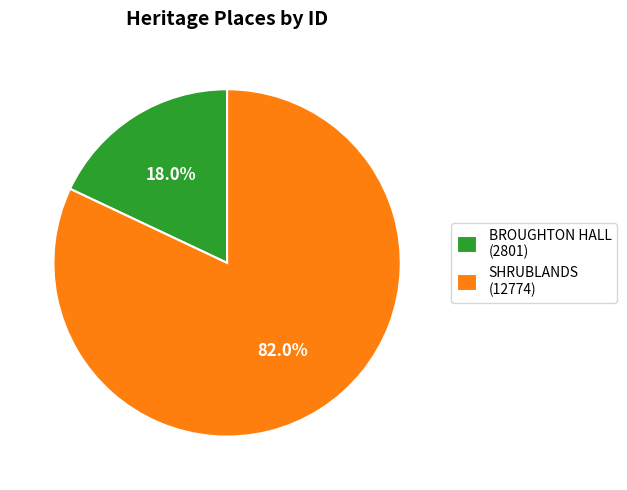

Between BROUGHTON HALL and SHRUBLANDS, which is larger?

SHRUBLANDS